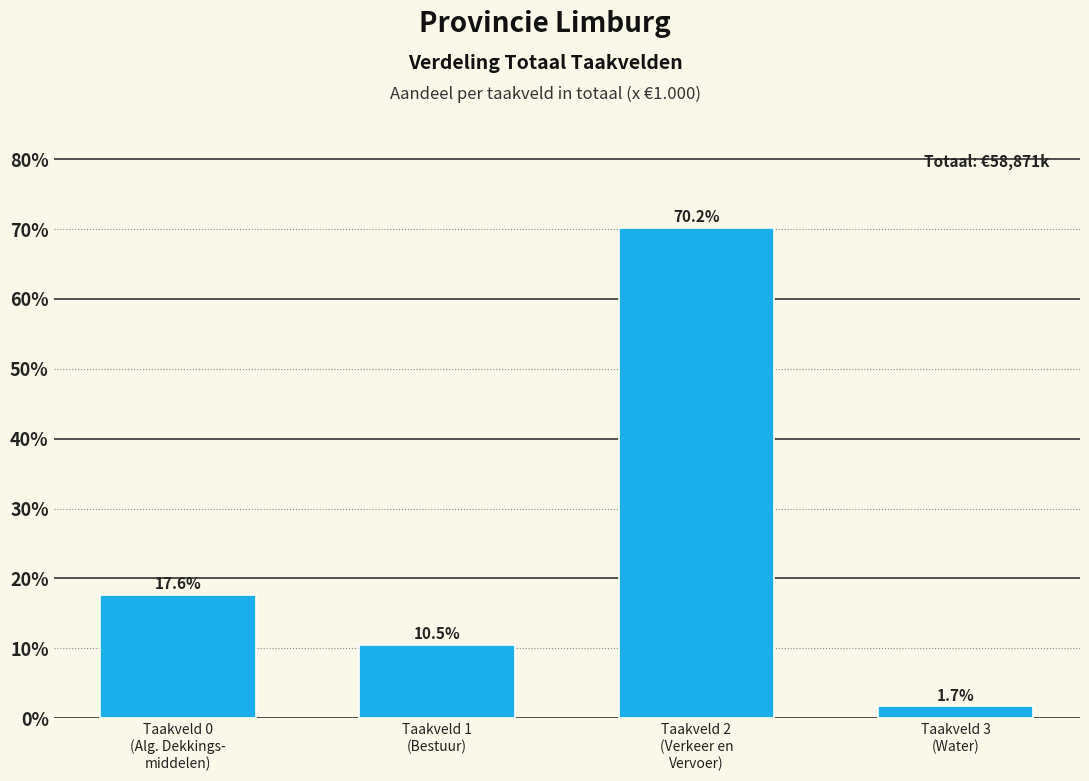

Reading left to right, extract all data points from this chart.

17.6	10.5	70.2	1.7